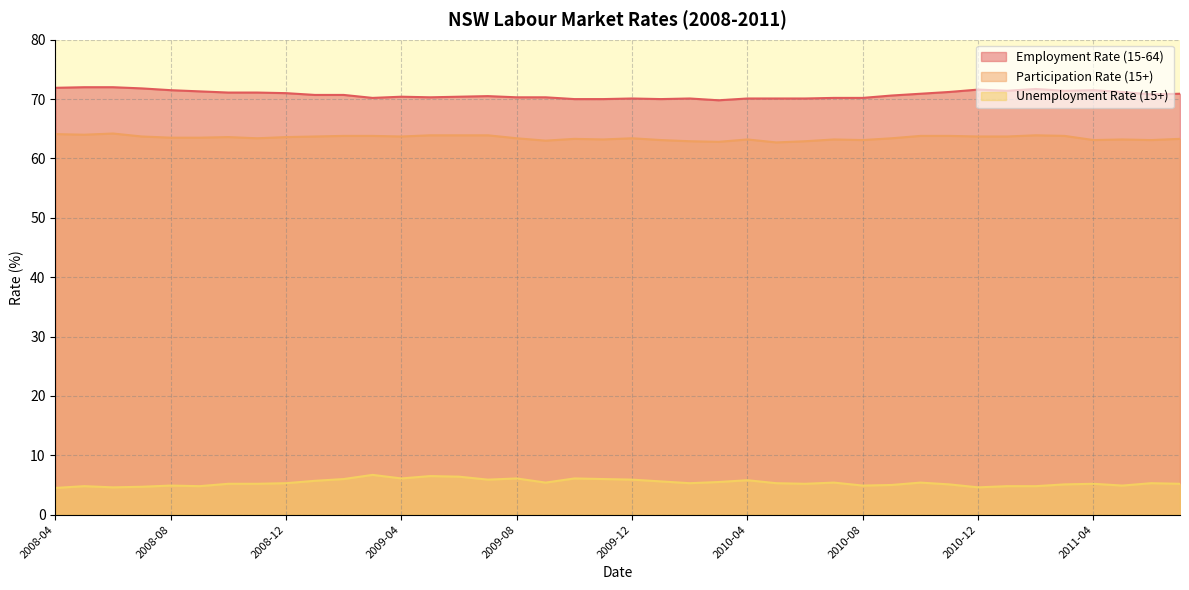

The Participation Rate (15+) series shows 99.3 at 2009-09. True or false?

False